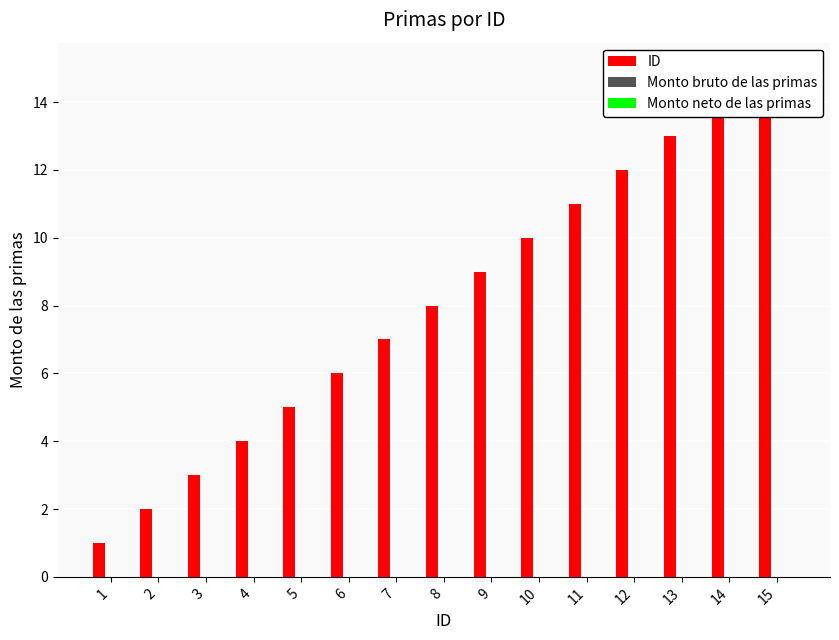

Reading right to left, what are all the values shown in this chart?

ID: 15=15	14=14	13=13	12=12	11=11	10=10	9=9	8=8	7=7	6=6	5=5	4=4	3=3	2=2	1=1
Monto bruto de las primas: 15=0	14=0	13=0	12=0	11=0	10=0	9=0	8=0	7=0	6=0	5=0	4=0	3=0	2=0	1=0
Monto neto de las primas: 15=0	14=0	13=0	12=0	11=0	10=0	9=0	8=0	7=0	6=0	5=0	4=0	3=0	2=0	1=0